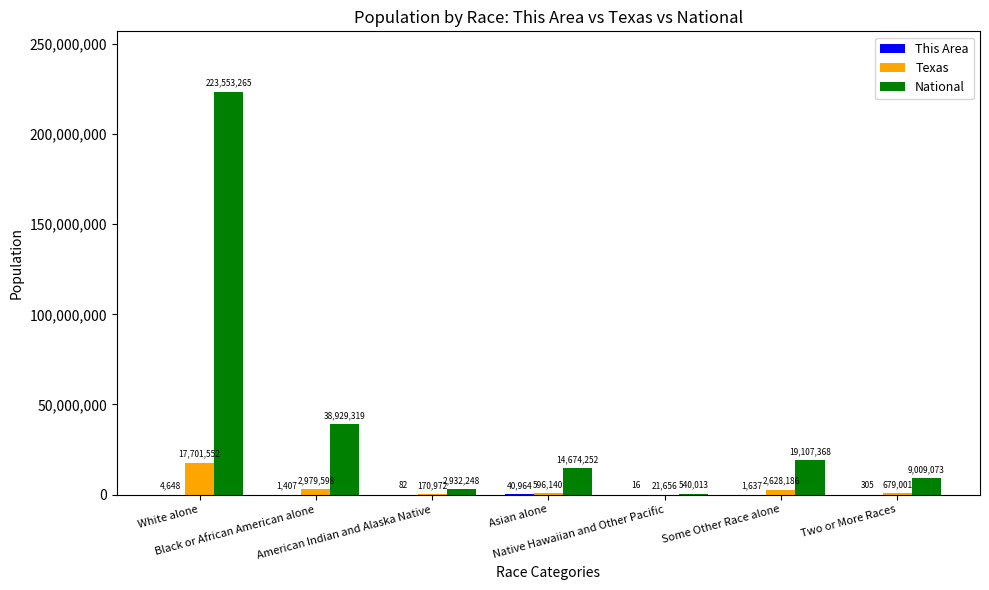

Which series changed the most between Black or African American alone and Some Other Race alone?

National